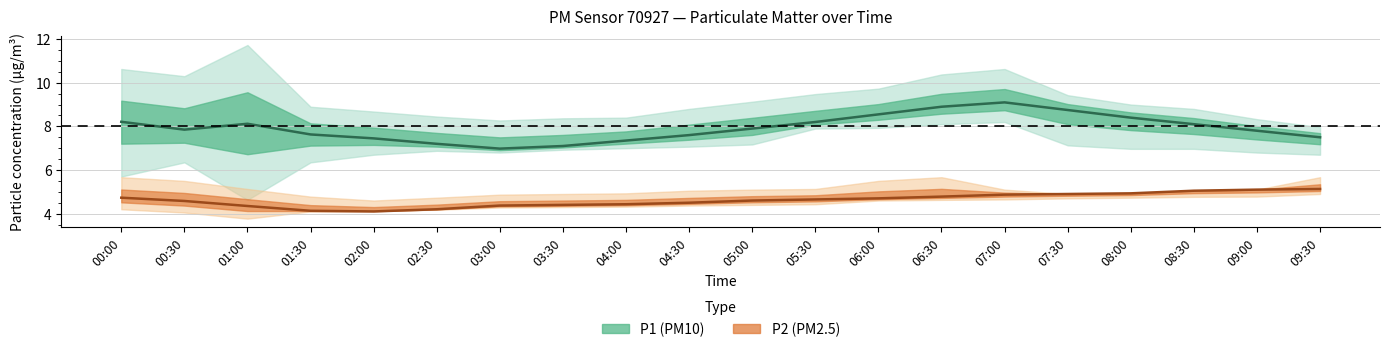

True or false: P1 (PM10) center and P2 (PM2.5) center cross at least once.

False